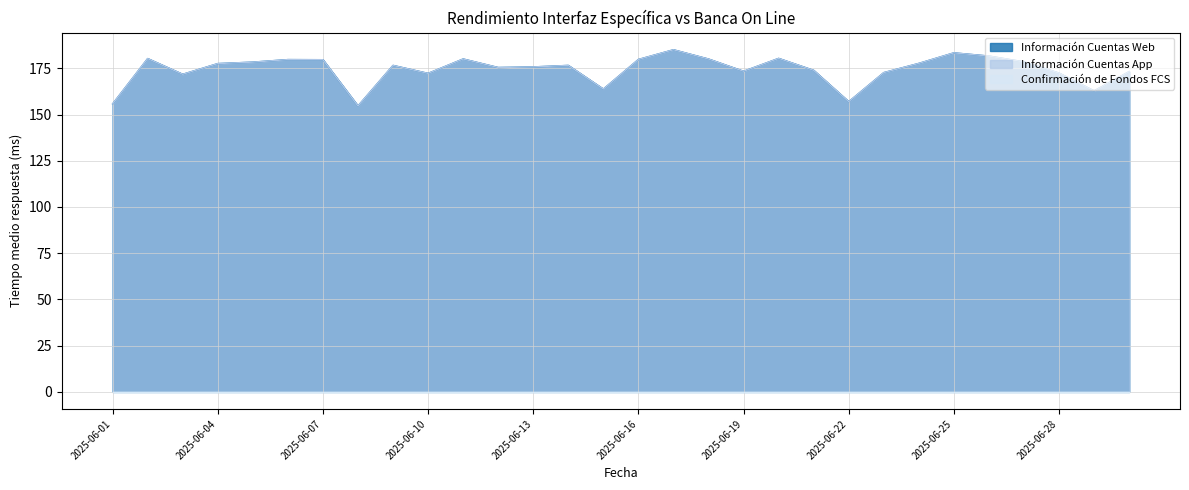

True or false: Información Cuentas Web and Información Cuentas App cross at least once.

False